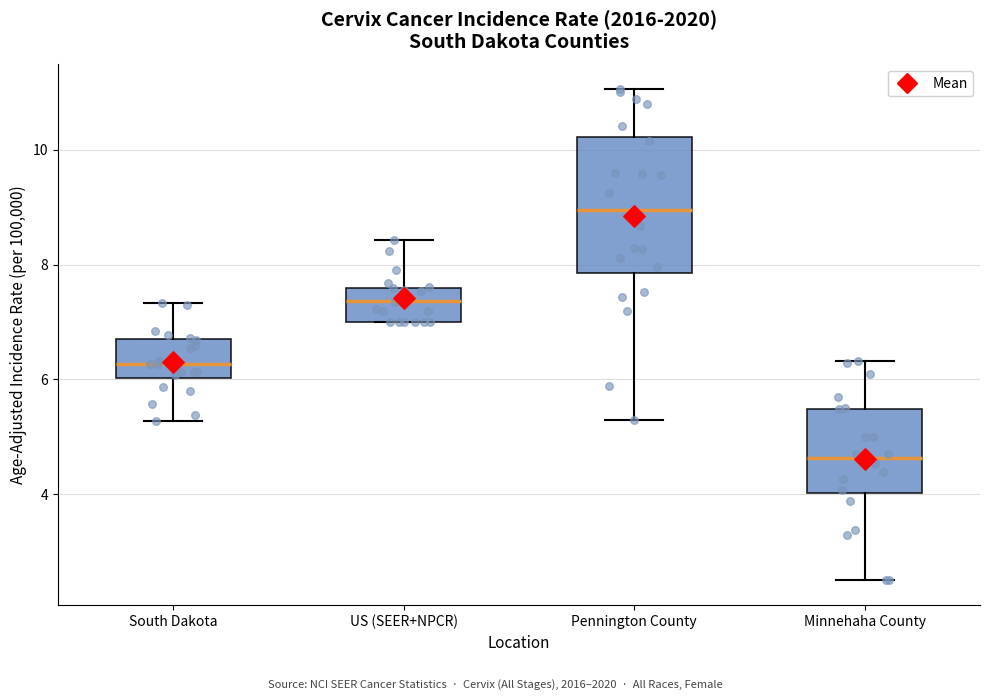

Which box has the lowest median line?

Minnehaha County